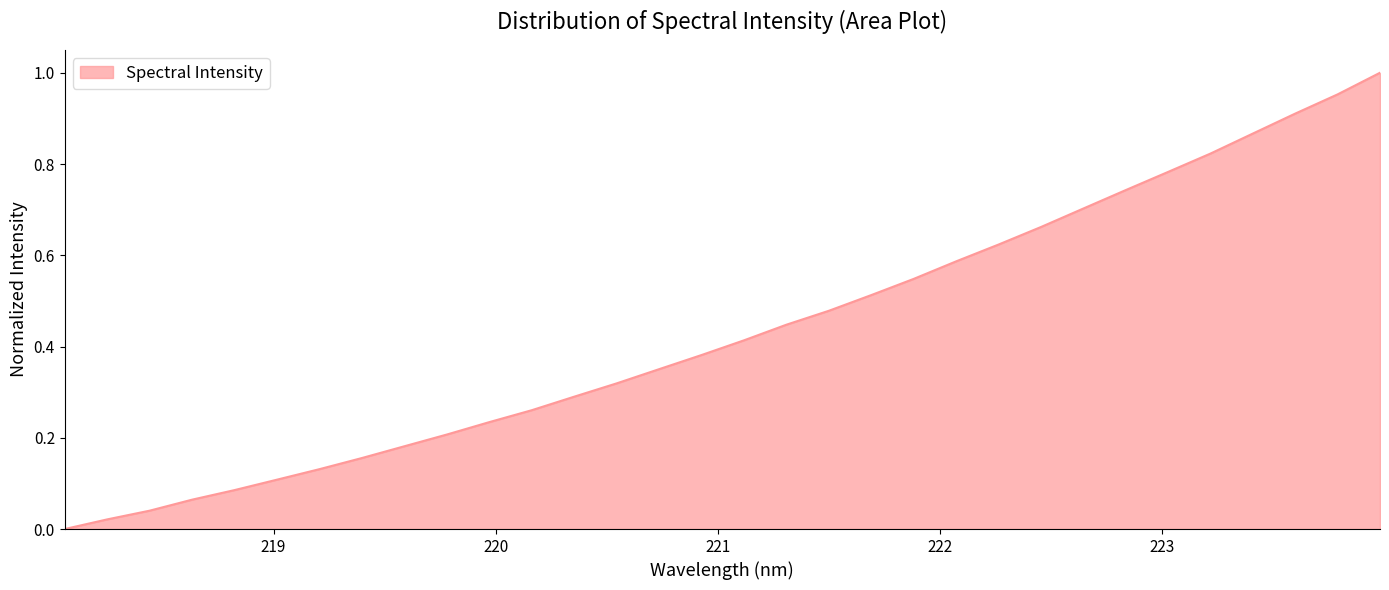

What is the label of the 20th point from the right?

220.3533